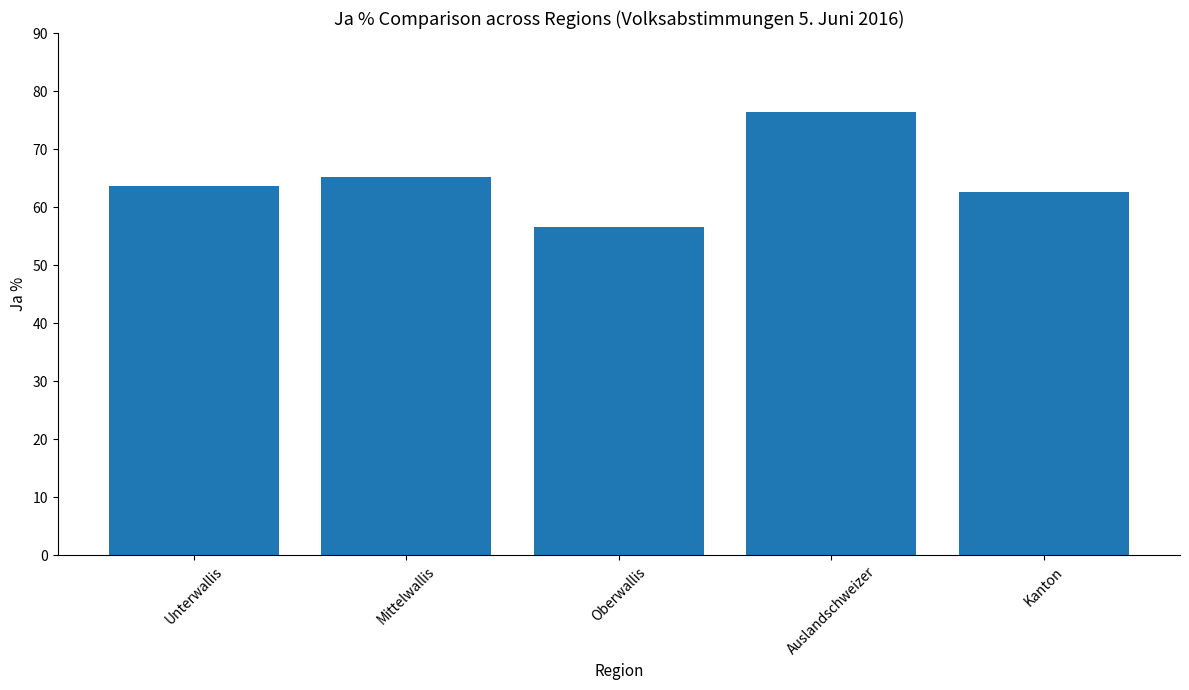

What is the approximate value at Oberwallis?

56.6